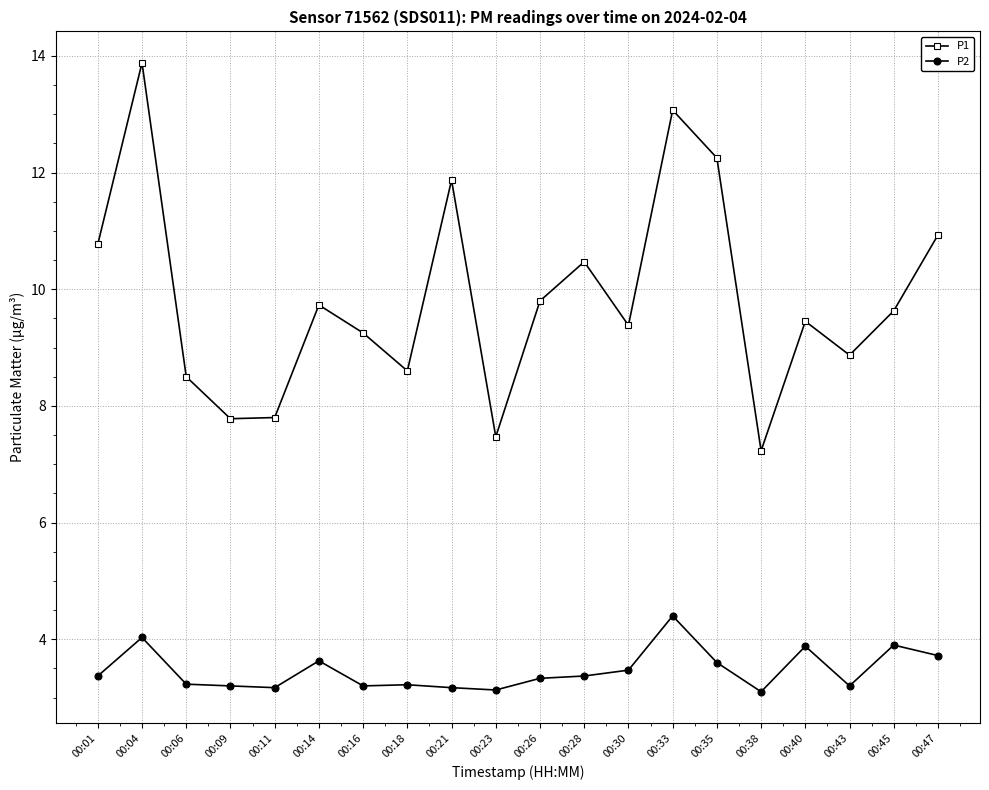

True or false: P1 and P2 intersect in this chart.

False